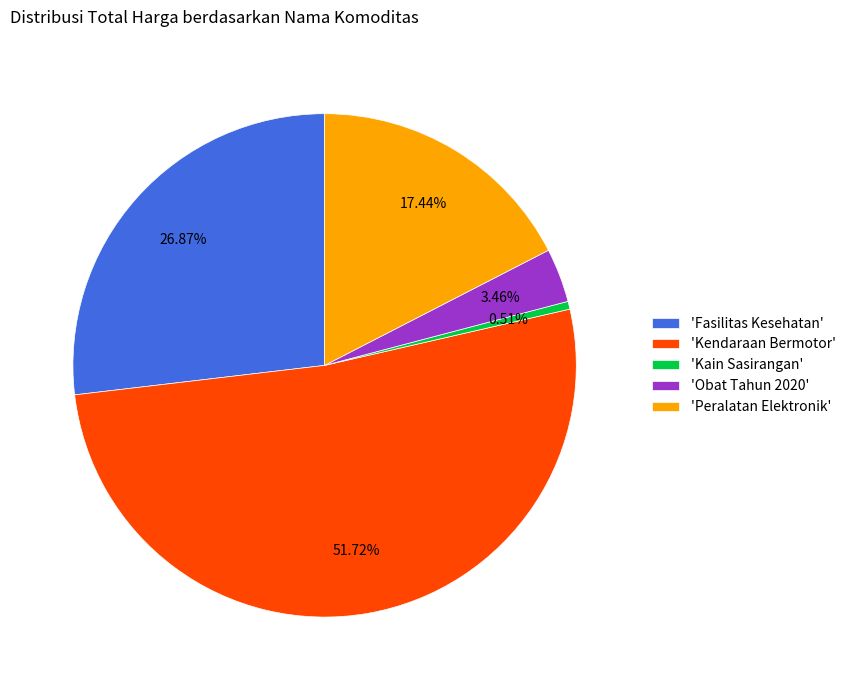

Which slice is the smallest?

'Kain Sasirangan'